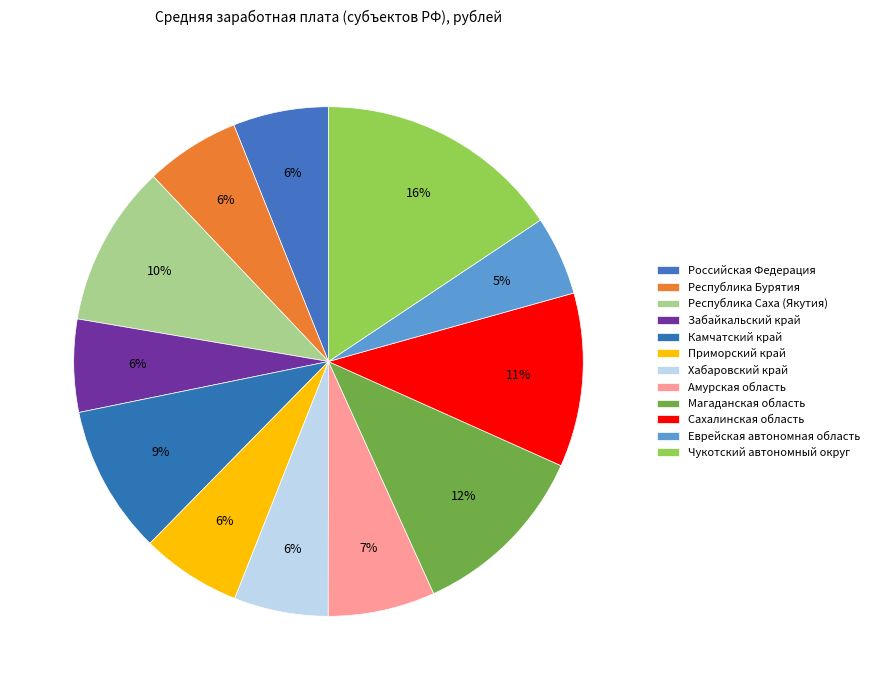

Does Сахалинская область represent more than half of the total?

No